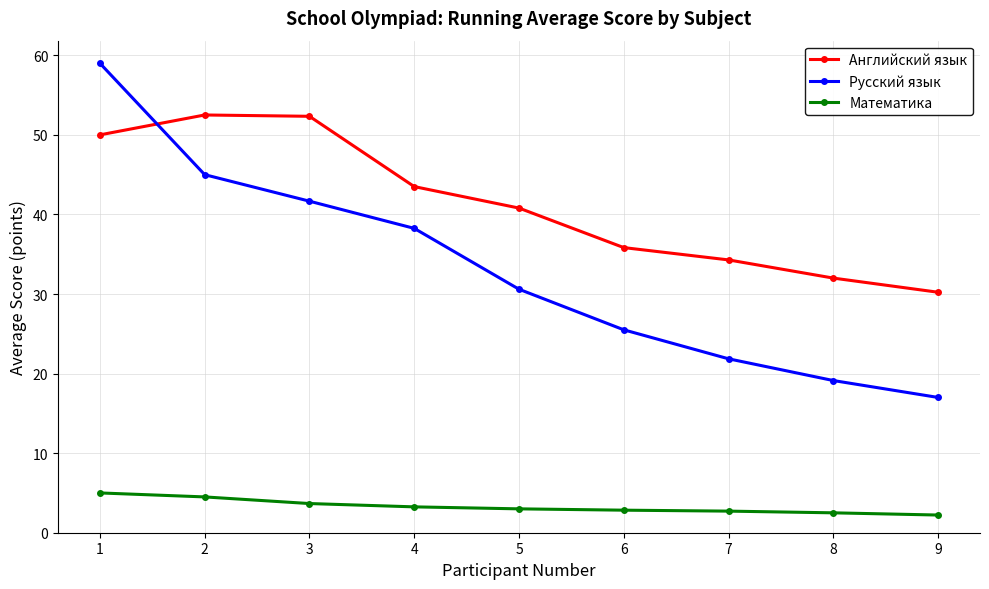

True or false: Русский язык and Математика cross at least once.

False